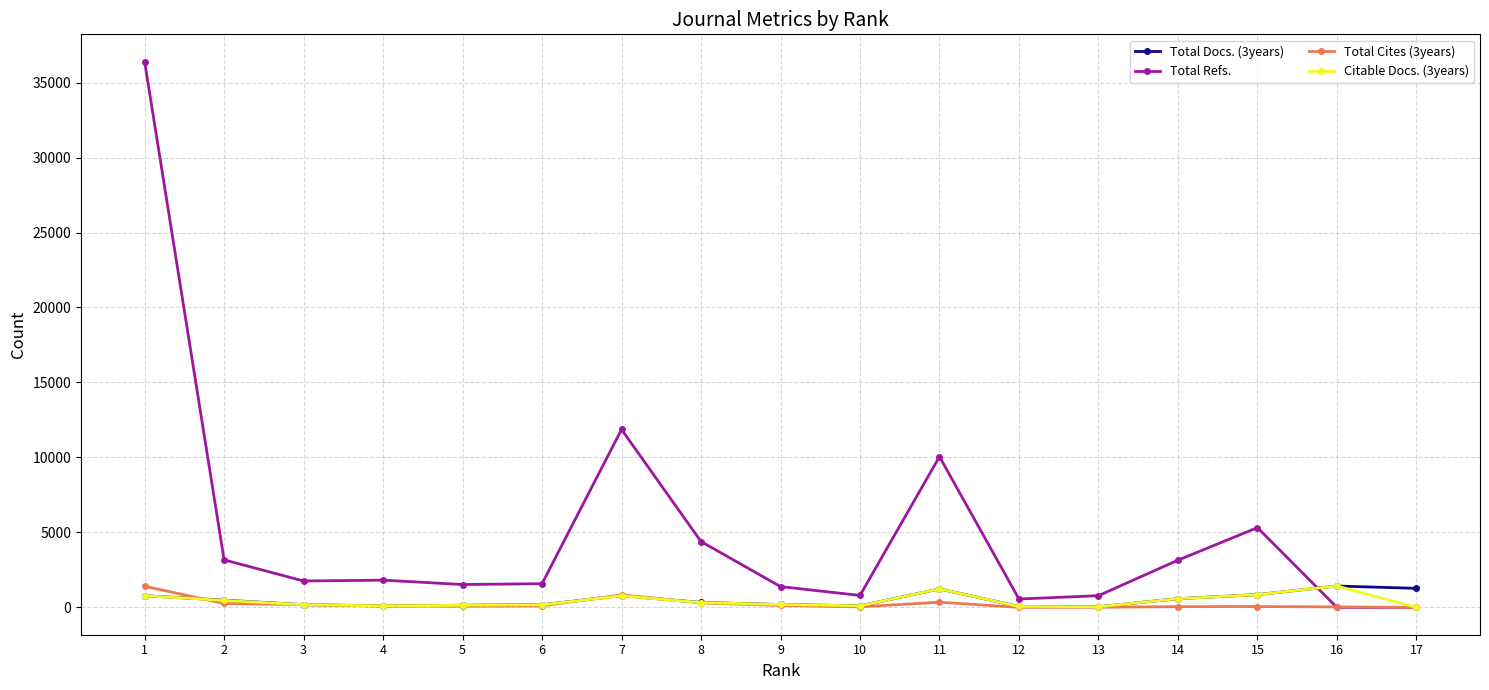

What are all the series names shown in the legend?

Total Docs. (3years), Total Refs., Total Cites (3years), Citable Docs. (3years)